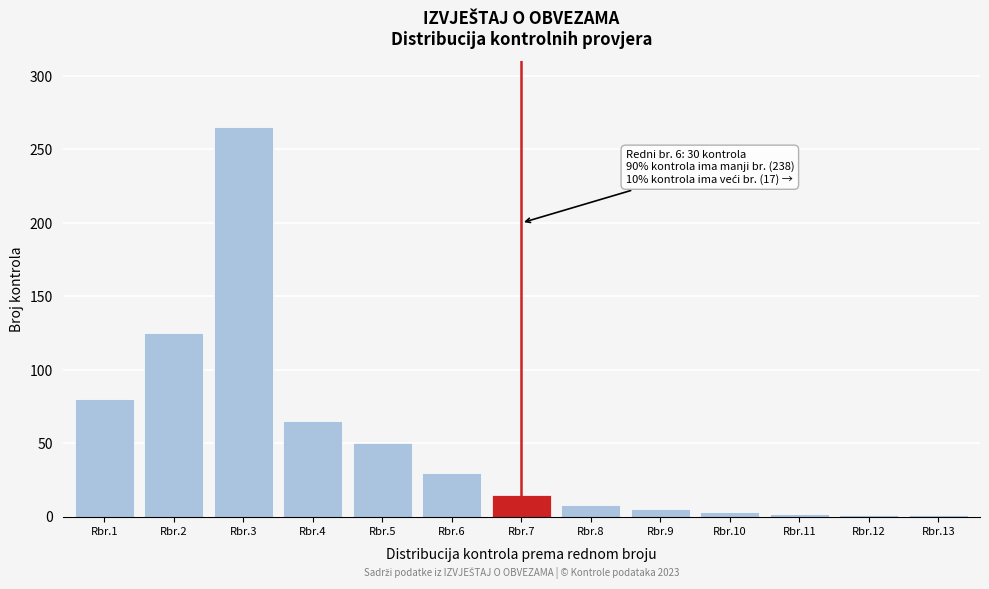

What is the average value?

50